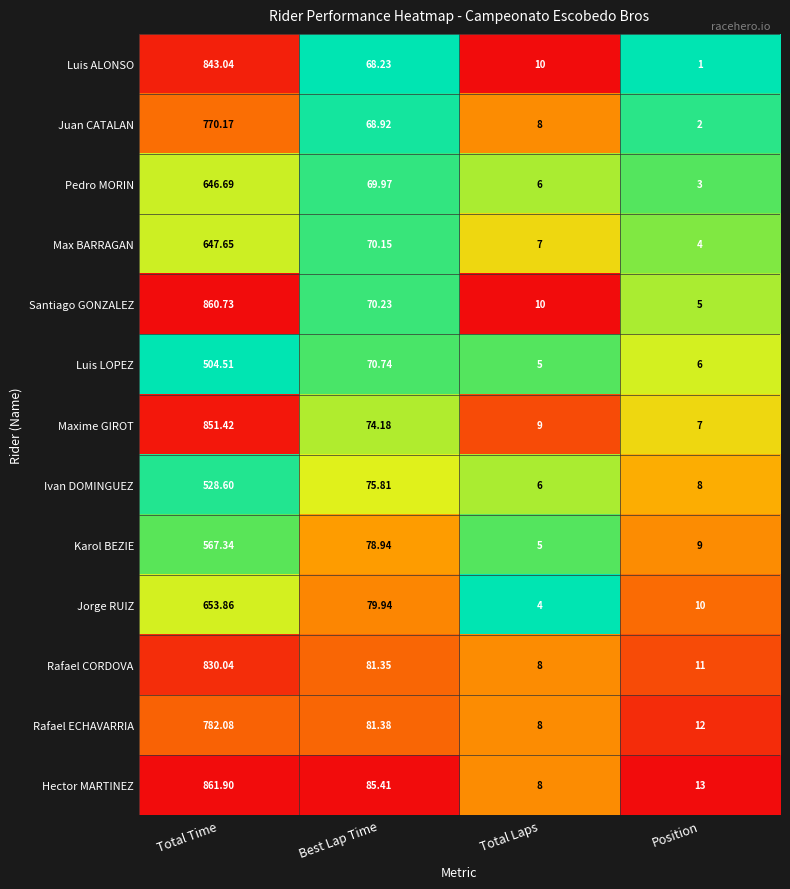

Which series changed the most between Total Time and Best Lap Time?

Santiago GONZALEZ